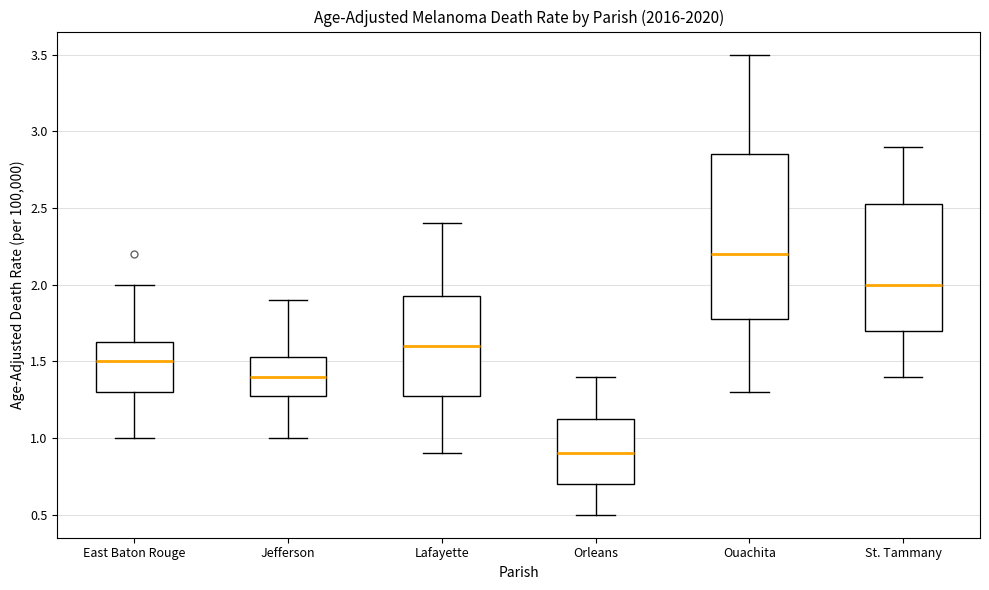

Reading left to right, read every box against the y-axis: the position of its median line, the range the box covers, and the ends of its whiskers. The values are not printed on the chart, so give them approximately, as read against the axis.

East Baton Rouge: median 1.50, box 1.30 to 1.65, whiskers 1.00 to 2.00
Jefferson: median 1.40, box 1.30 to 1.55, whiskers 1.00 to 1.90
Lafayette: median 1.60, box 1.30 to 1.95, whiskers 0.90 to 2.40
Orleans: median 0.90, box 0.70 to 1.15, whiskers 0.50 to 1.40
Ouachita: median 2.20, box 1.80 to 2.85, whiskers 1.30 to 3.50
St. Tammany: median 2.00, box 1.70 to 2.55, whiskers 1.40 to 2.90